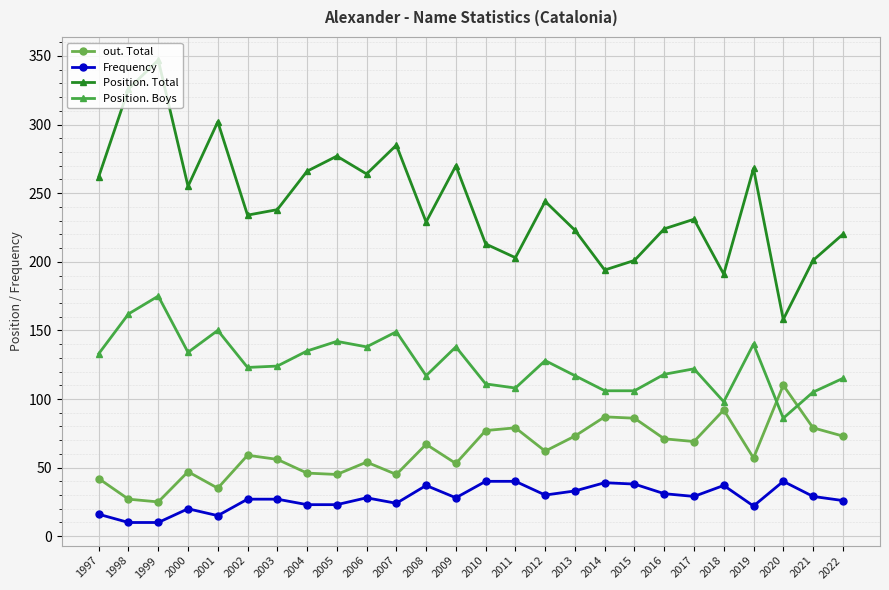

At which category does the chart reach its peak across all series?

1999